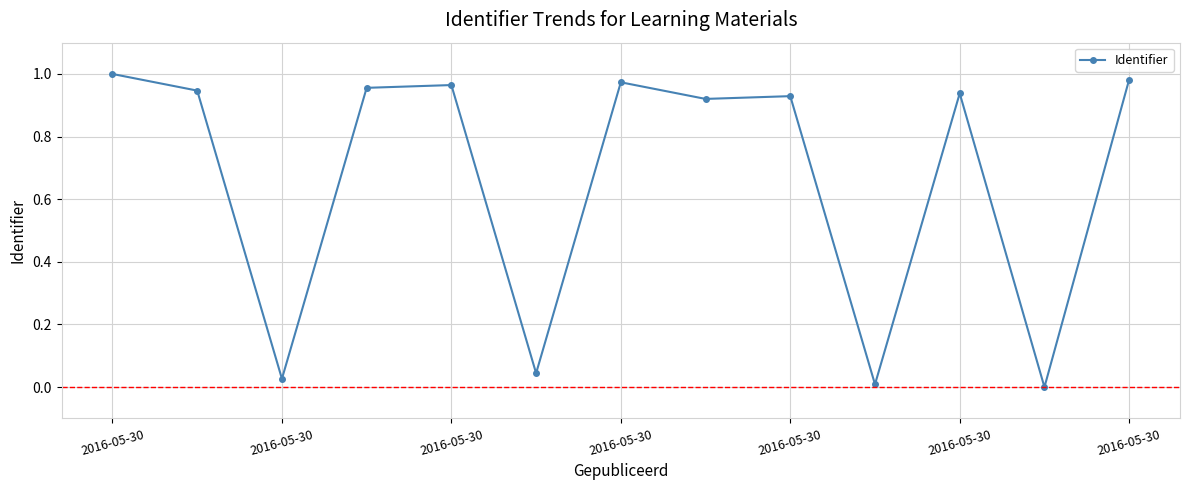

What is the average value?

0.7